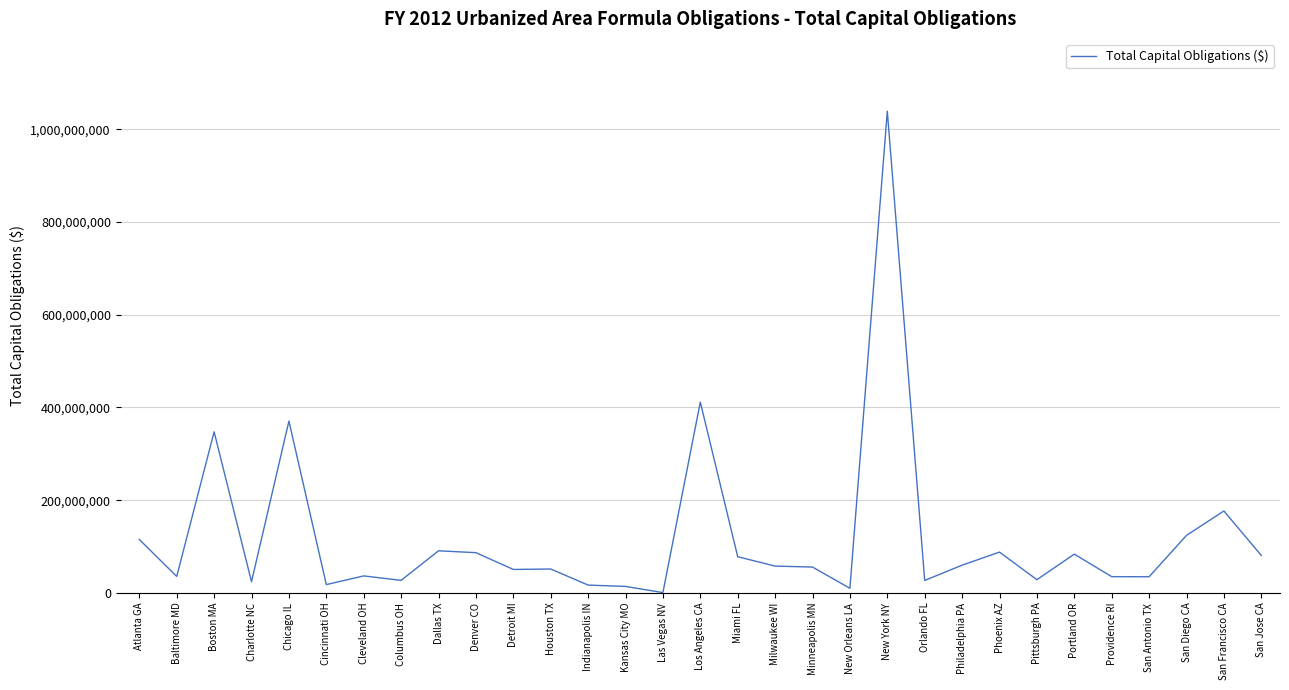

What is the maximum value shown in the chart?

1038852955